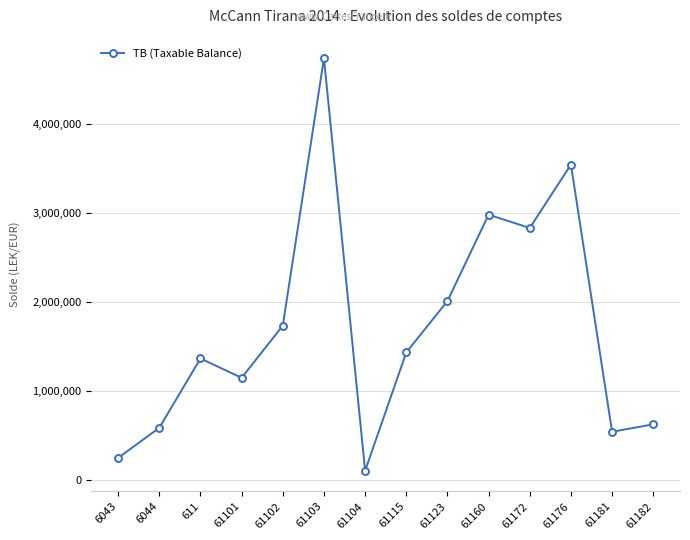

Count the number of categories in the chart.

14